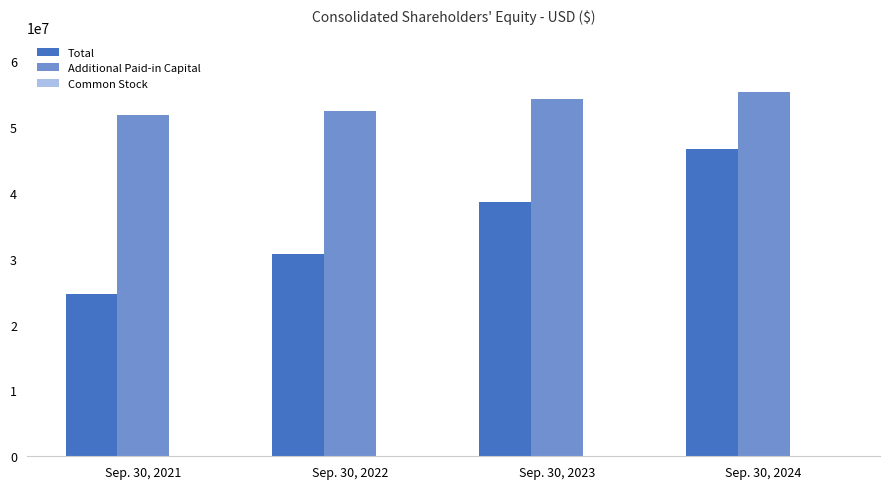

What is the sum of all Total values?

140610675